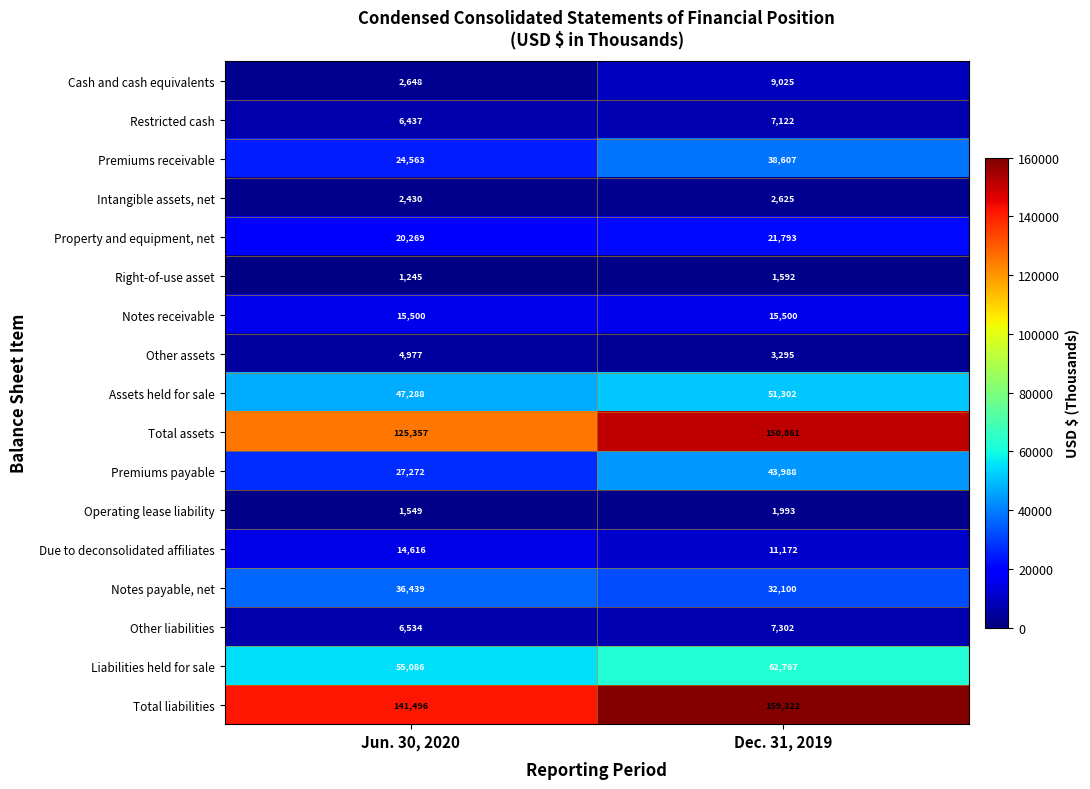

At which category does the chart reach its peak across all series?

Dec. 31, 2019